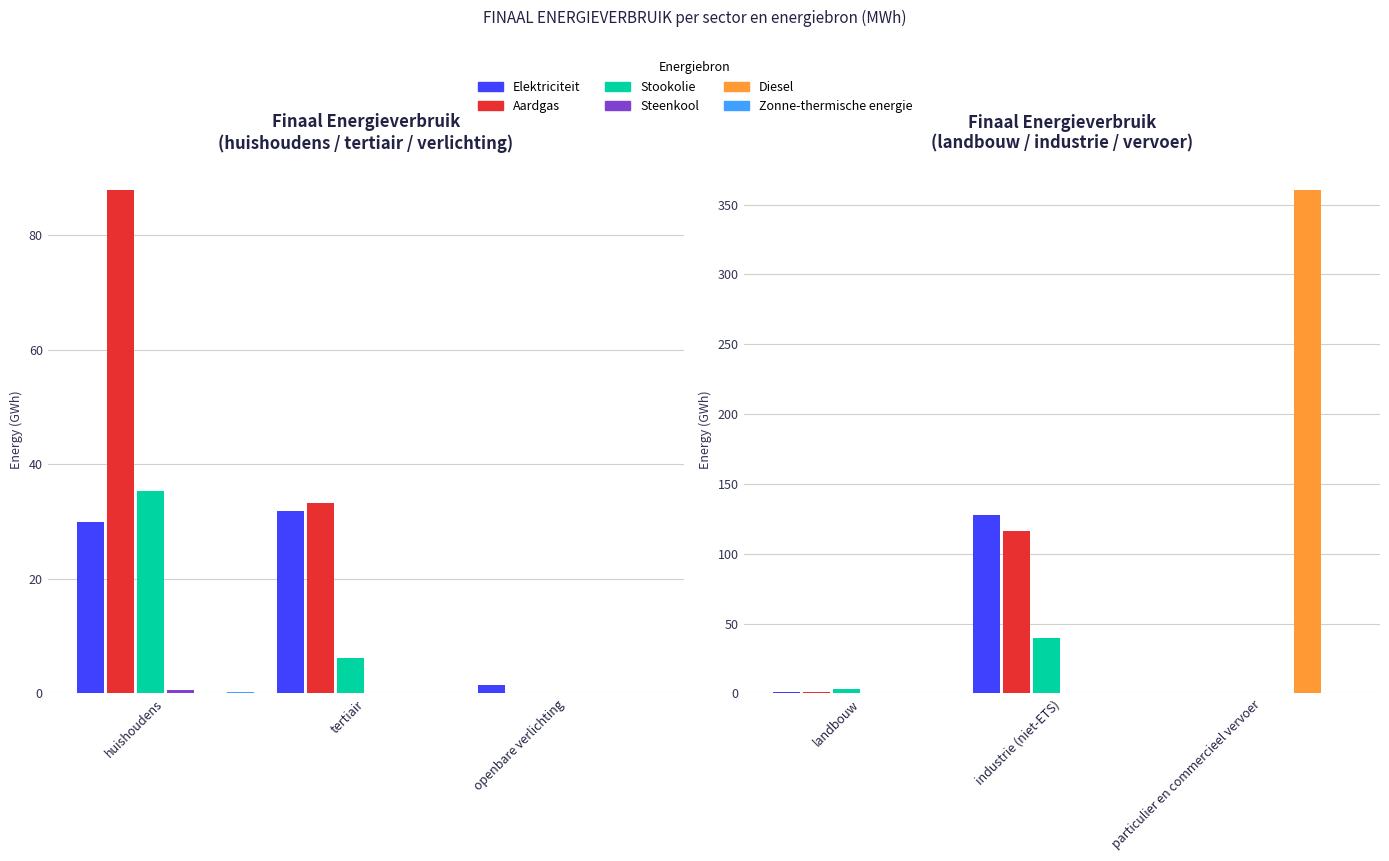

How many groups of bars are there?

3